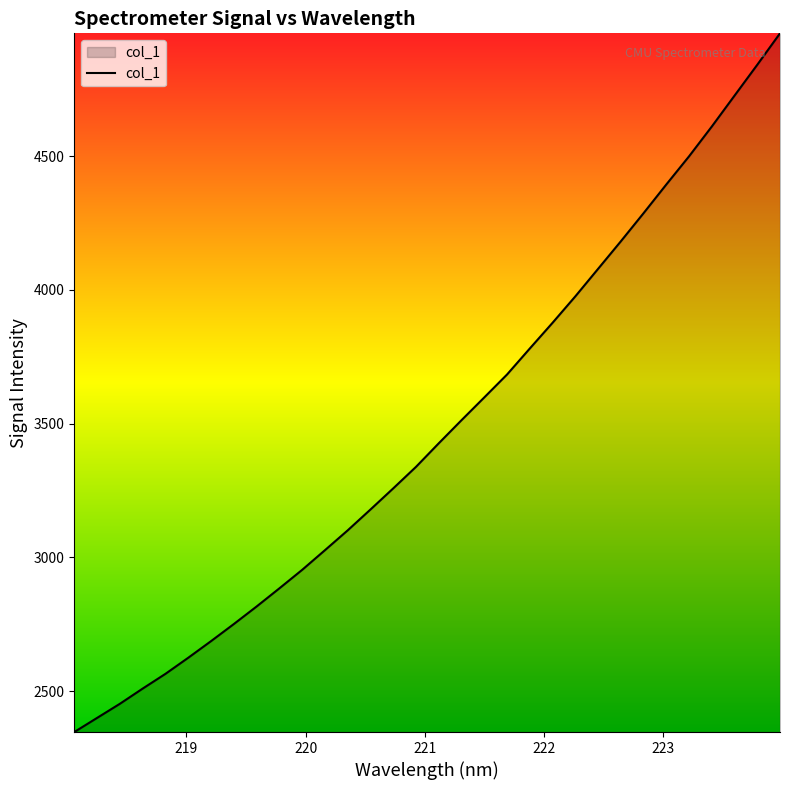

What is the smallest value displayed?

2347.0